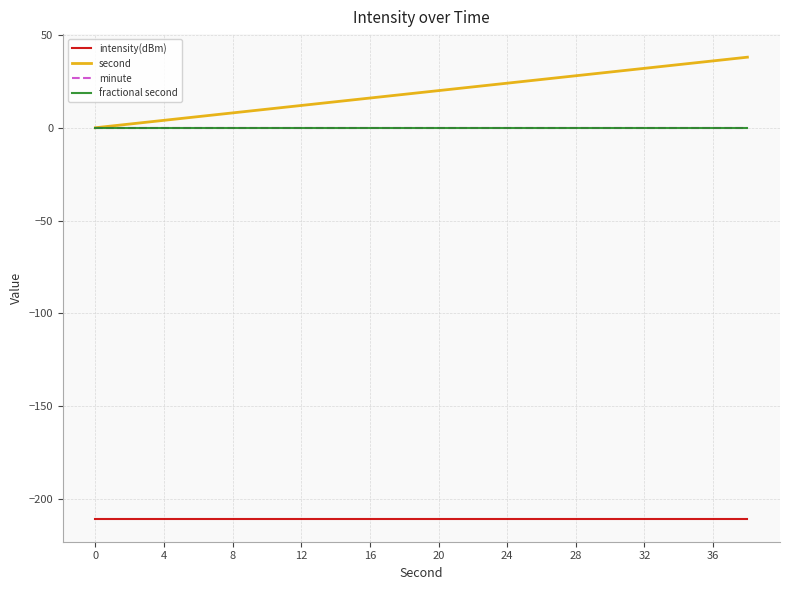

Is this an area chart (filled region under the line)?

No